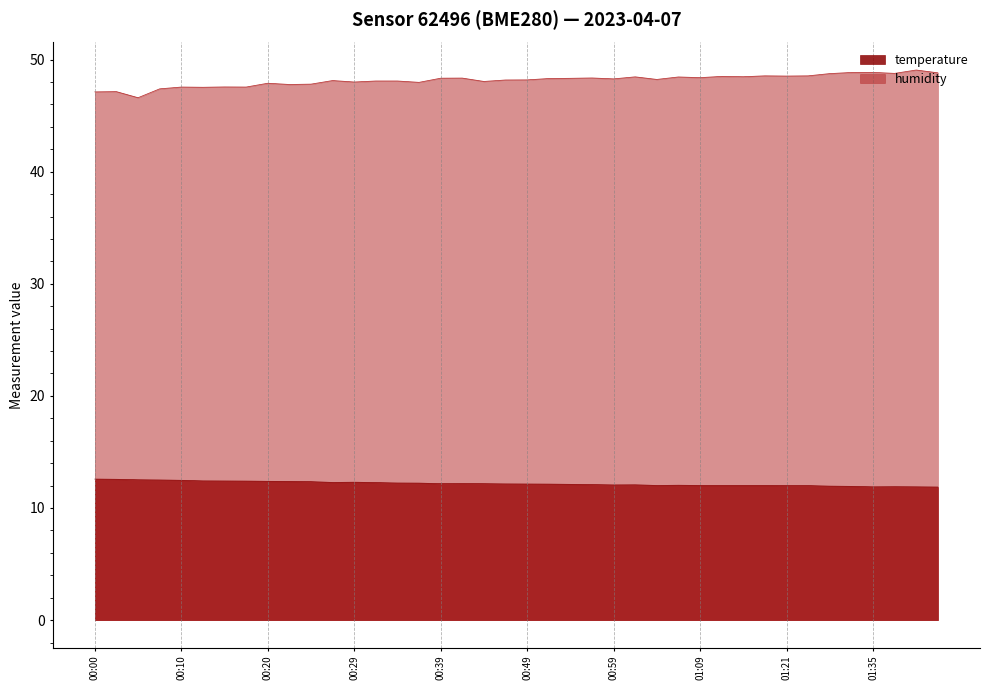

What is the sum of the temperature values at 00:51 and 00:34?

24.4